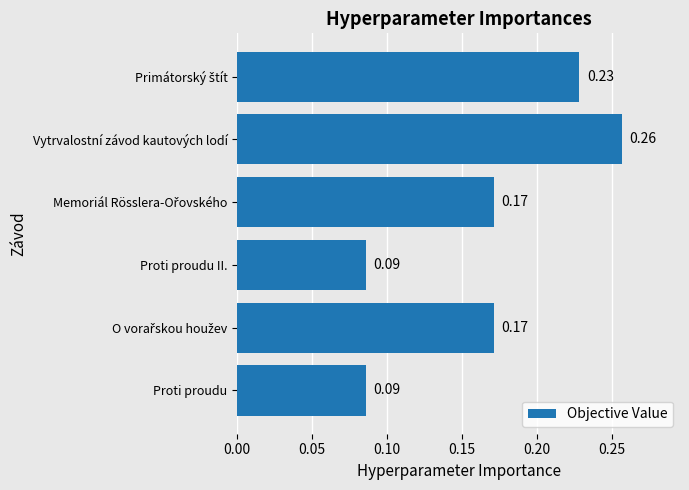

How many bars are there in total?

6